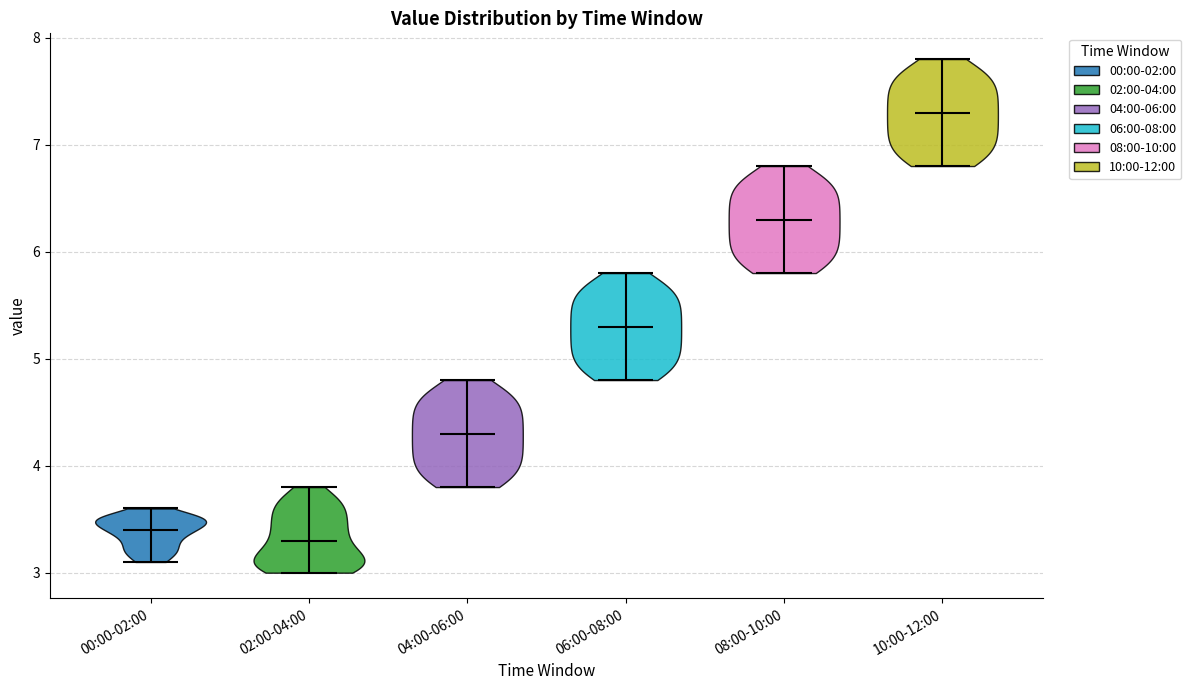

Which violin has the lowest median line?

02:00-04:00